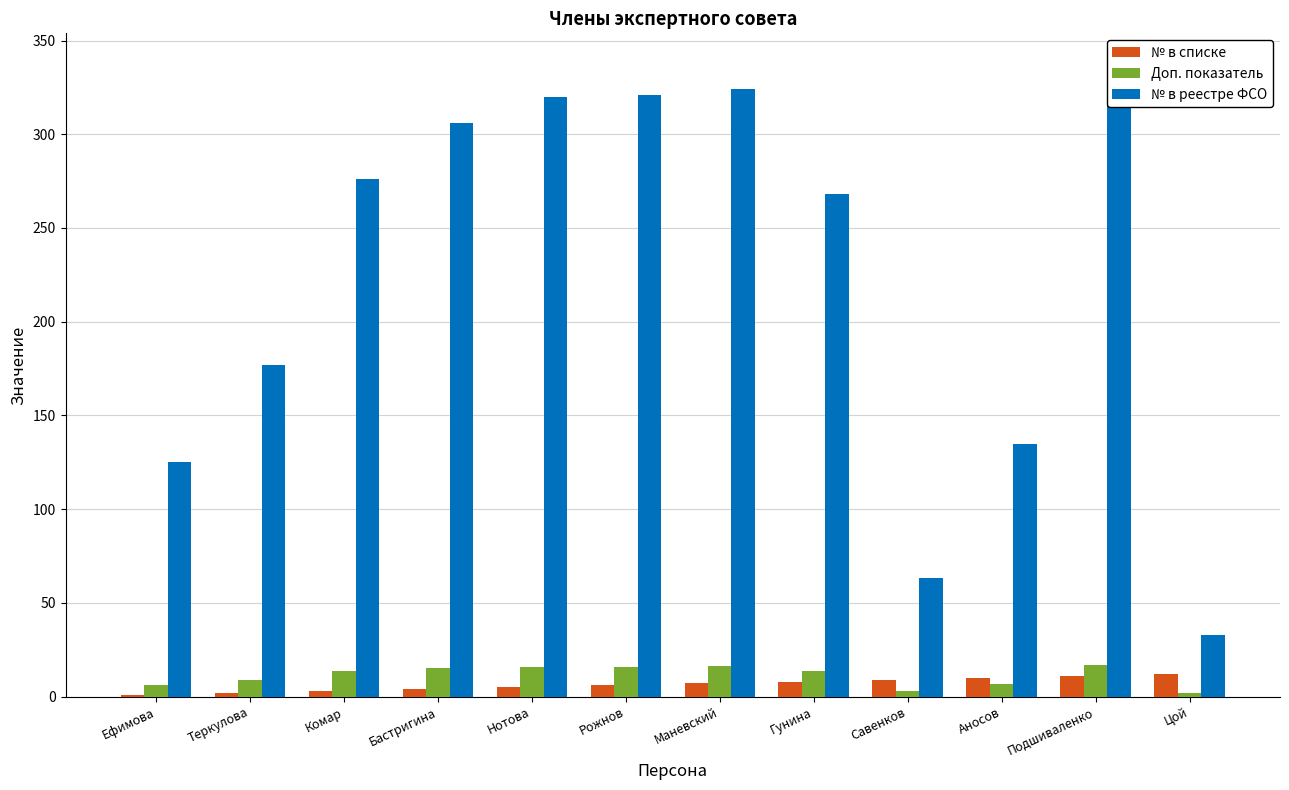

At which category is the sum across all series the highest?

Подшиваленко